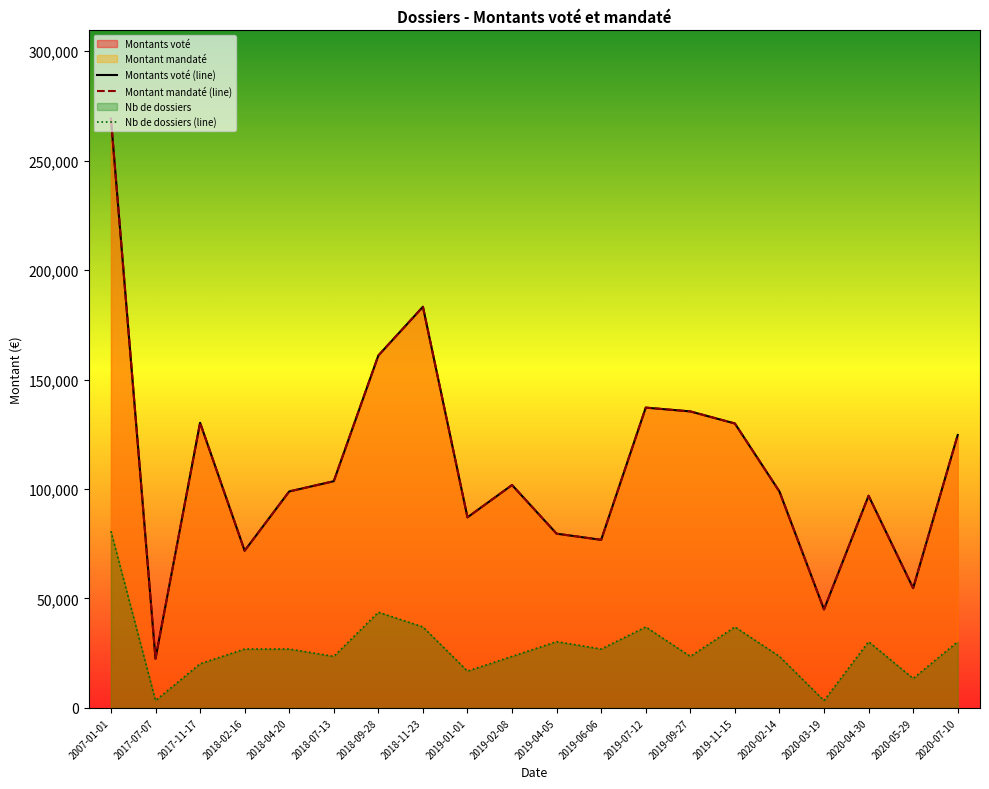

True or false: Montant mandaté and Montants voté intersect in this chart.

False